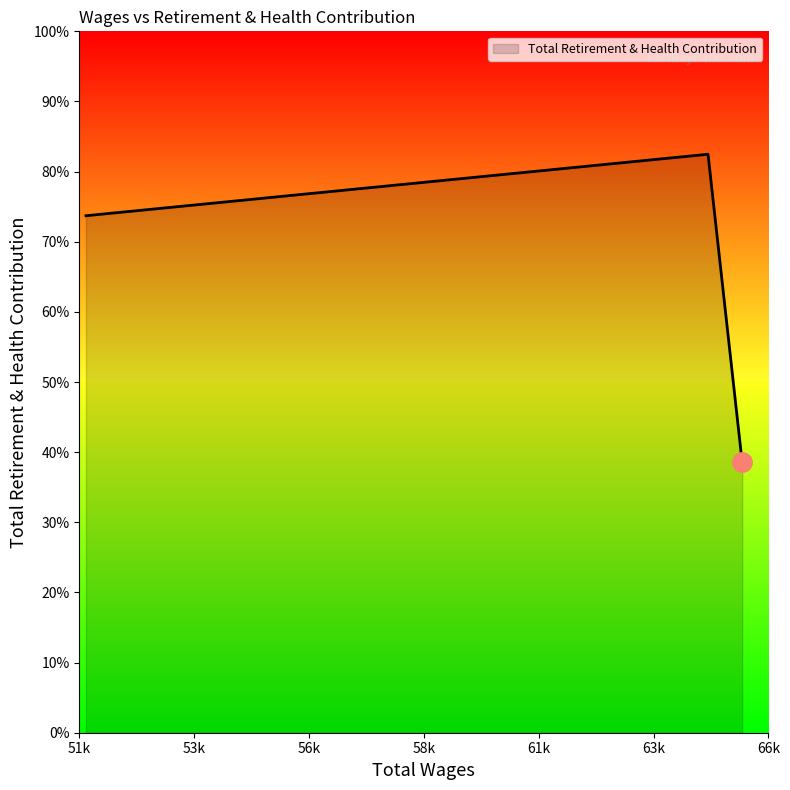

Does the chart display data point markers on the line(s)?

No